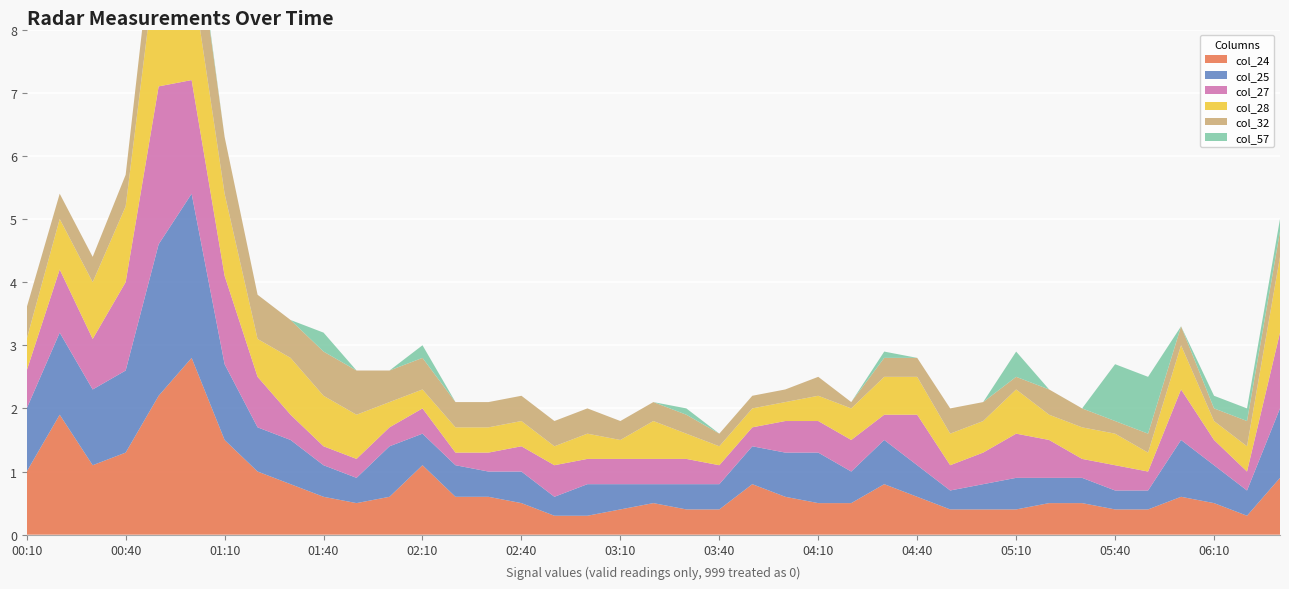

Reading left to right, transcribe all the data shown in this chart.

col_24 (2.426): 2008/10/11 00:10=1.0	2008/10/11 00:20=1.9	2008/10/11 00:30=1.1	2008/10/11 00:40=1.3	2008/10/11 00:50=2.2	2008/10/11 01:00=2.8	2008/10/11 01:10=1.5	2008/10/11 01:20=1.0	2008/10/11 01:30=0.8	2008/10/11 01:40=0.6	2008/10/11 01:50=0.5	2008/10/11 02:00=0.6	2008/10/11 02:10=1.1	2008/10/11 02:20=0.6	2008/10/11 02:30=0.6	2008/10/11 02:40=0.5	2008/10/11 02:50=0.3	2008/10/11 03:00=0.3	2008/10/11 03:10=0.4	2008/10/11 03:20=0.5	2008/10/11 03:30=0.4	2008/10/11 03:40=0.4	2008/10/11 03:50=0.8	2008/10/11 04:00=0.6	2008/10/11 04:10=0.5	2008/10/11 04:20=0.5	2008/10/11 04:30=0.8	2008/10/11 04:40=0.6	2008/10/11 04:50=0.4	2008/10/11 05:00=0.4	2008/10/11 05:10=0.4	2008/10/11 05:20=0.5	2008/10/11 05:30=0.5	2008/10/11 05:40=0.4	2008/10/11 05:50=0.4	2008/10/11 06:00=0.6	2008/10/11 06:10=0.5	2008/10/11 06:20=0.3	2008/10/11 06:30=0.9
col_25 (2.523): 2008/10/11 00:10=1.0	2008/10/11 00:20=1.3	2008/10/11 00:30=1.2	2008/10/11 00:40=1.3	2008/10/11 00:50=2.4	2008/10/11 01:00=2.6	2008/10/11 01:10=1.2	2008/10/11 01:20=0.7	2008/10/11 01:30=0.7	2008/10/11 01:40=0.5	2008/10/11 01:50=0.4	2008/10/11 02:00=0.8	2008/10/11 02:10=0.5	2008/10/11 02:20=0.5	2008/10/11 02:30=0.4	2008/10/11 02:40=0.5	2008/10/11 02:50=0.3	2008/10/11 03:00=0.5	2008/10/11 03:10=0.4	2008/10/11 03:20=0.3	2008/10/11 03:30=0.4	2008/10/11 03:40=0.4	2008/10/11 03:50=0.6	2008/10/11 04:00=0.7	2008/10/11 04:10=0.8	2008/10/11 04:20=0.5	2008/10/11 04:30=0.7	2008/10/11 04:40=0.5	2008/10/11 04:50=0.3	2008/10/11 05:00=0.4	2008/10/11 05:10=0.5	2008/10/11 05:20=0.4	2008/10/11 05:30=0.4	2008/10/11 05:40=0.3	2008/10/11 05:50=0.3	2008/10/11 06:00=0.9	2008/10/11 06:10=0.6	2008/10/11 06:20=0.4	2008/10/11 06:30=1.1
col_27 (2.717): 2008/10/11 00:10=0.6	2008/10/11 00:20=1.0	2008/10/11 00:30=0.8	2008/10/11 00:40=1.4	2008/10/11 00:50=2.5	2008/10/11 01:00=1.8	2008/10/11 01:10=1.4	2008/10/11 01:20=0.8	2008/10/11 01:30=0.4	2008/10/11 01:40=0.3	2008/10/11 01:50=0.3	2008/10/11 02:00=0.3	2008/10/11 02:10=0.4	2008/10/11 02:20=0.2	2008/10/11 02:30=0.3	2008/10/11 02:40=0.4	2008/10/11 02:50=0.5	2008/10/11 03:00=0.4	2008/10/11 03:10=0.4	2008/10/11 03:20=0.4	2008/10/11 03:30=0.4	2008/10/11 03:40=0.3	2008/10/11 03:50=0.3	2008/10/11 04:00=0.5	2008/10/11 04:10=0.5	2008/10/11 04:20=0.5	2008/10/11 04:30=0.4	2008/10/11 04:40=0.8	2008/10/11 04:50=0.4	2008/10/11 05:00=0.5	2008/10/11 05:10=0.7	2008/10/11 05:20=0.6	2008/10/11 05:30=0.3	2008/10/11 05:40=0.4	2008/10/11 05:50=0.3	2008/10/11 06:00=0.8	2008/10/11 06:10=0.4	2008/10/11 06:20=0.3	2008/10/11 06:30=1.2
col_28 (2.814): 2008/10/11 00:10=0.5	2008/10/11 00:20=0.8	2008/10/11 00:30=0.9	2008/10/11 00:40=1.2	2008/10/11 00:50=2.3	2008/10/11 01:00=1.7	2008/10/11 01:10=1.3	2008/10/11 01:20=0.6	2008/10/11 01:30=0.9	2008/10/11 01:40=0.8	2008/10/11 01:50=0.7	2008/10/11 02:00=0.4	2008/10/11 02:10=0.3	2008/10/11 02:20=0.4	2008/10/11 02:30=0.4	2008/10/11 02:40=0.4	2008/10/11 02:50=0.3	2008/10/11 03:00=0.4	2008/10/11 03:10=0.3	2008/10/11 03:20=0.6	2008/10/11 03:30=0.4	2008/10/11 03:40=0.3	2008/10/11 03:50=0.3	2008/10/11 04:00=0.3	2008/10/11 04:10=0.4	2008/10/11 04:20=0.5	2008/10/11 04:30=0.6	2008/10/11 04:40=0.6	2008/10/11 04:50=0.5	2008/10/11 05:00=0.5	2008/10/11 05:10=0.7	2008/10/11 05:20=0.4	2008/10/11 05:30=0.5	2008/10/11 05:40=0.5	2008/10/11 05:50=0.3	2008/10/11 06:00=0.7	2008/10/11 06:10=0.3	2008/10/11 06:20=0.4	2008/10/11 06:30=1.2
col_32 (3.299): 2008/10/11 00:10=0.5	2008/10/11 00:20=0.4	2008/10/11 00:30=0.4	2008/10/11 00:40=0.5	2008/10/11 00:50=0.9	2008/10/11 01:00=1.2	2008/10/11 01:10=0.9	2008/10/11 01:20=0.7	2008/10/11 01:30=0.6	2008/10/11 01:40=0.7	2008/10/11 01:50=0.7	2008/10/11 02:00=0.5	2008/10/11 02:10=0.5	2008/10/11 02:20=0.4	2008/10/11 02:30=0.4	2008/10/11 02:40=0.4	2008/10/11 02:50=0.4	2008/10/11 03:00=0.4	2008/10/11 03:10=0.3	2008/10/11 03:20=0.3	2008/10/11 03:30=0.3	2008/10/11 03:40=0.2	2008/10/11 03:50=0.2	2008/10/11 04:00=0.2	2008/10/11 04:10=0.3	2008/10/11 04:20=0.1	2008/10/11 04:30=0.3	2008/10/11 04:40=0.3	2008/10/11 04:50=0.4	2008/10/11 05:00=0.3	2008/10/11 05:10=0.2	2008/10/11 05:20=0.4	2008/10/11 05:30=0.3	2008/10/11 05:40=0.2	2008/10/11 05:50=0.3	2008/10/11 06:00=0.3	2008/10/11 06:10=0.2	2008/10/11 06:20=0.4	2008/10/11 06:30=0.4
col_57 (5.725): 2008/10/11 00:10=0.0	2008/10/11 00:20=0.0	2008/10/11 00:30=0.0	2008/10/11 00:40=0.0	2008/10/11 00:50=0.0	2008/10/11 01:00=0.1	2008/10/11 01:10=0.0	2008/10/11 01:20=0.0	2008/10/11 01:30=0.0	2008/10/11 01:40=0.3	2008/10/11 01:50=0.0	2008/10/11 02:00=0.0	2008/10/11 02:10=0.2	2008/10/11 02:20=0.0	2008/10/11 02:30=0.0	2008/10/11 02:40=0.0	2008/10/11 02:50=0.0	2008/10/11 03:00=0.0	2008/10/11 03:10=0.0	2008/10/11 03:20=0.0	2008/10/11 03:30=0.1	2008/10/11 03:40=0.0	2008/10/11 03:50=0.0	2008/10/11 04:00=0.0	2008/10/11 04:10=0.0	2008/10/11 04:20=0.0	2008/10/11 04:30=0.1	2008/10/11 04:40=0.0	2008/10/11 04:50=0.0	2008/10/11 05:00=0.0	2008/10/11 05:10=0.4	2008/10/11 05:20=0.0	2008/10/11 05:30=0.0	2008/10/11 05:40=0.9	2008/10/11 05:50=0.9	2008/10/11 06:00=0.0	2008/10/11 06:10=0.2	2008/10/11 06:20=0.2	2008/10/11 06:30=0.2